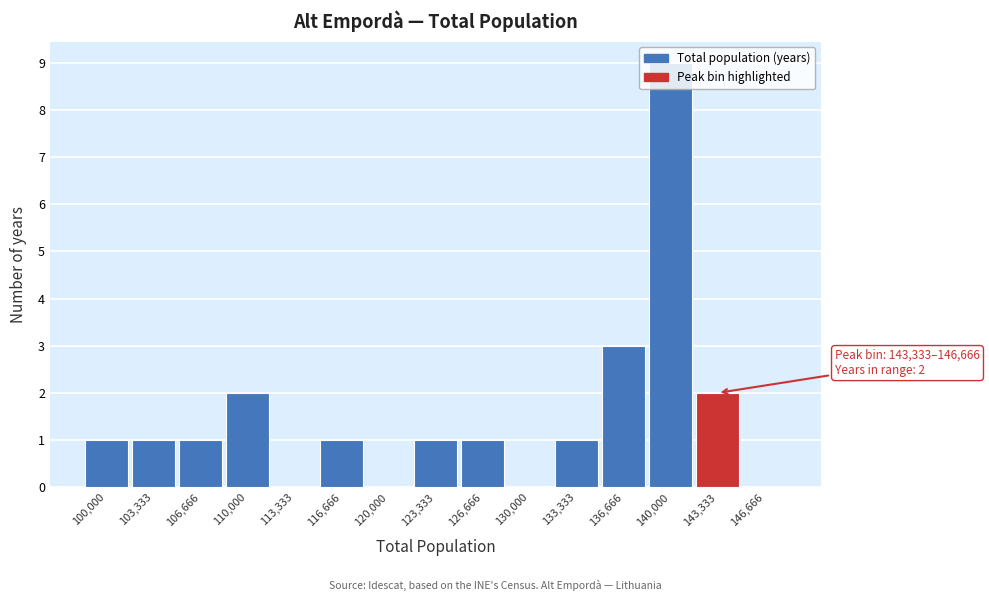

What is the sum of all values?

23